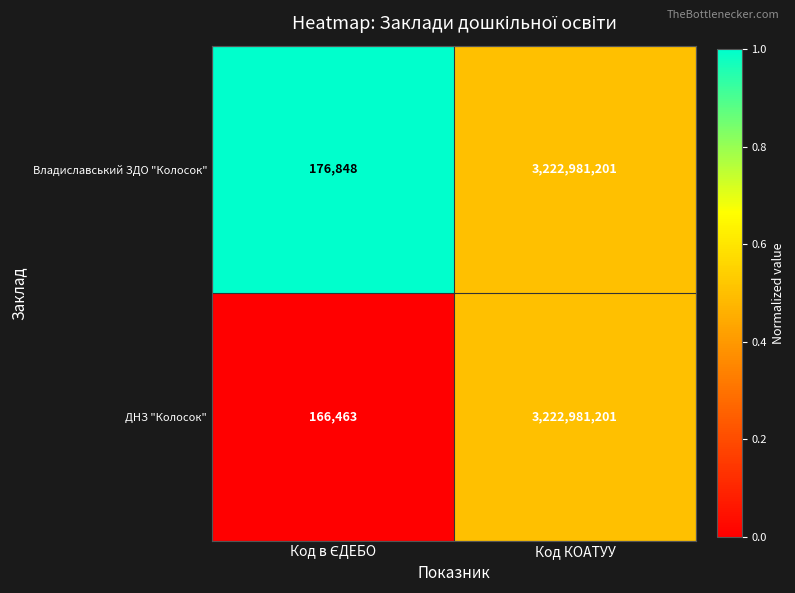

Which category has the highest value across all series?

Код КОАТУУ